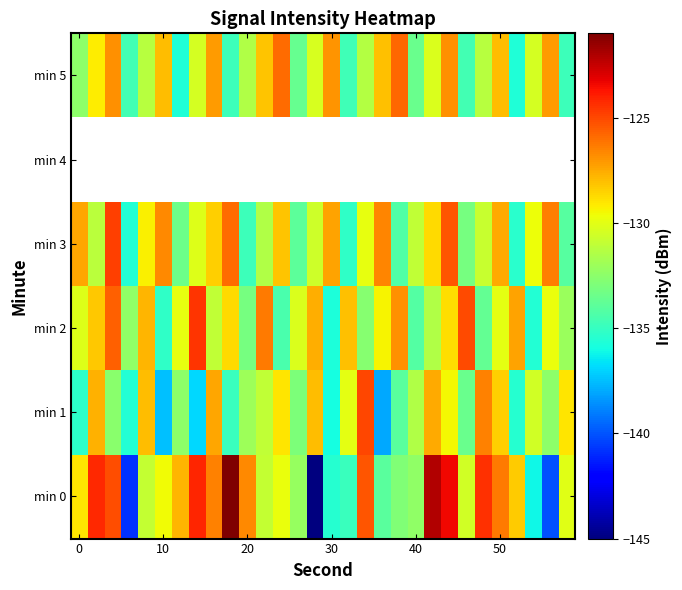

What is the maximum value for min 5?

-125.8